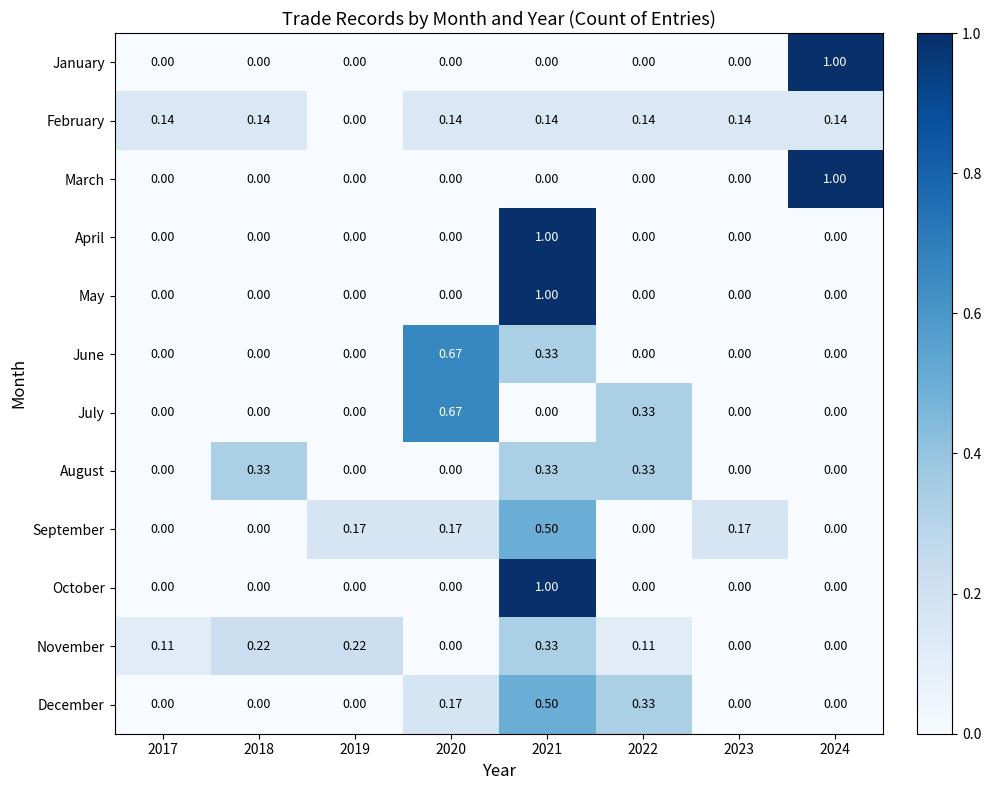

How many series are shown in this chart?

12